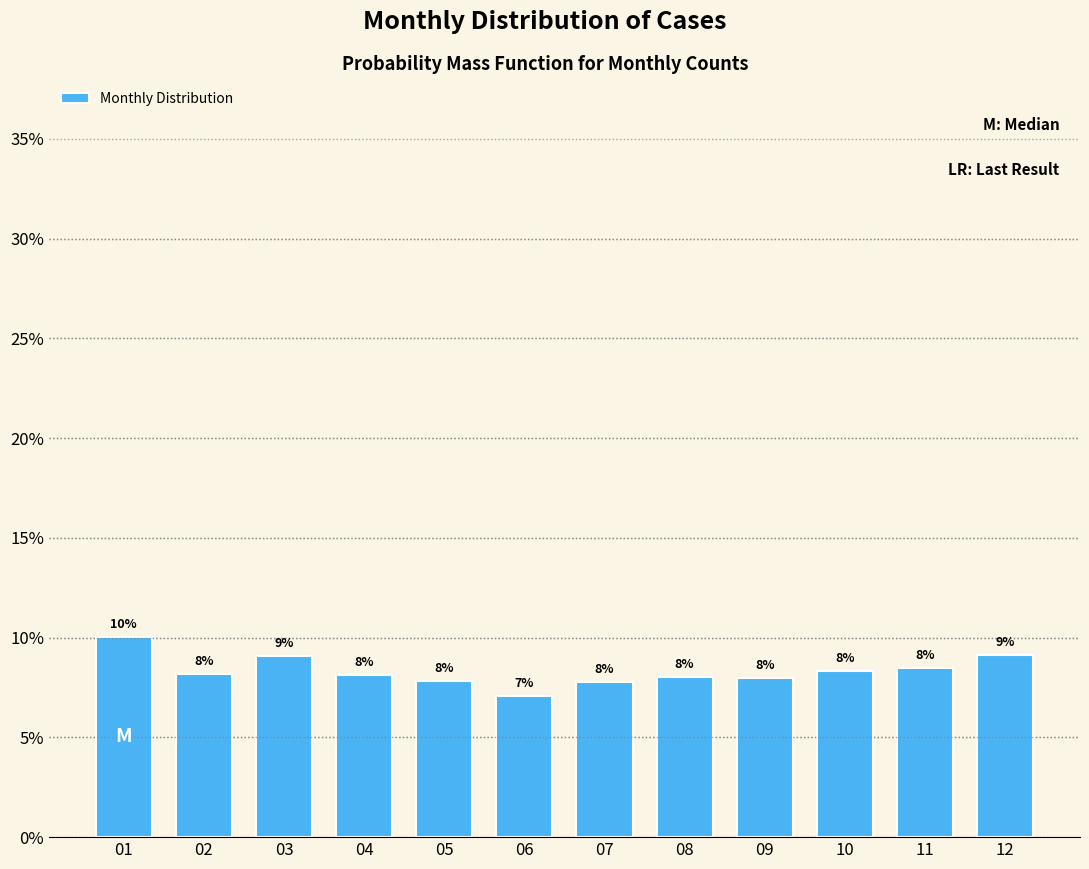

Which has a higher value, 12 or 07?

12